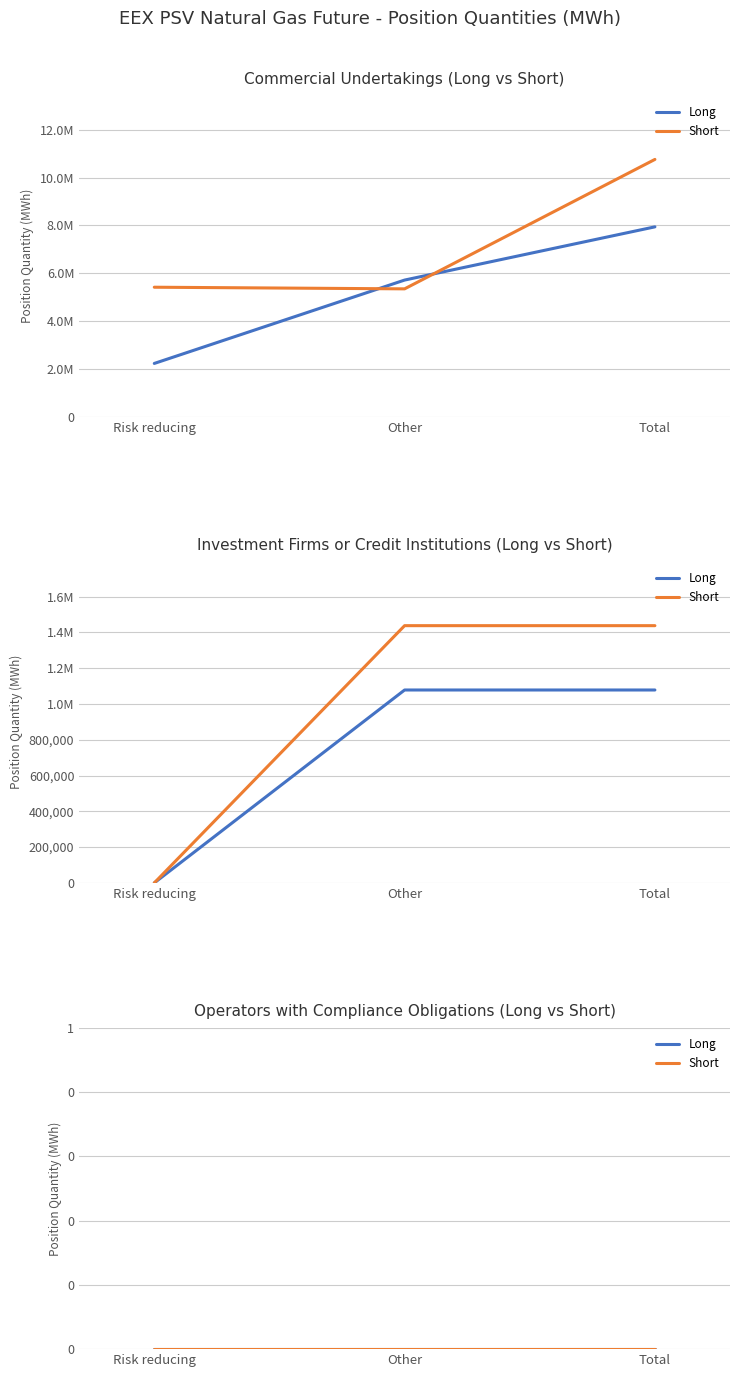

Is the value of Commercial Undertakings Long at Total greater than the value of Commercial Undertakings Short at Risk reducing?

Yes